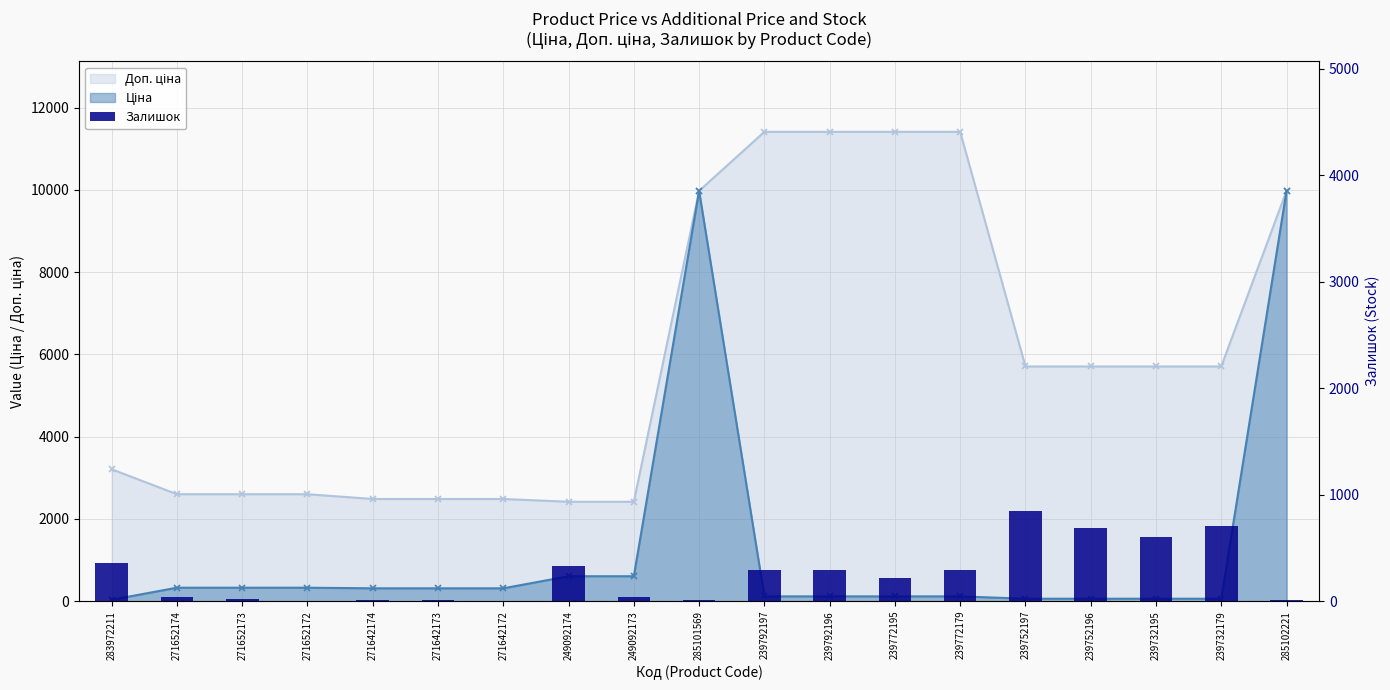

What is the difference between the maximum and minimum values?

841